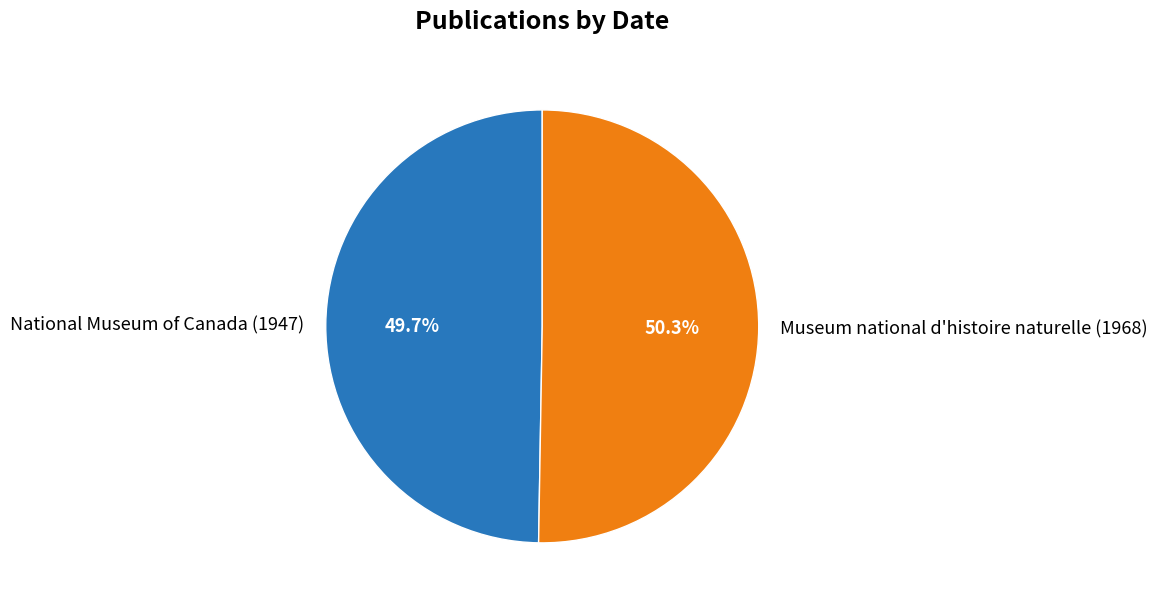

To the nearest percent, what is the combined percentage of Museum national d'histoire naturelle (1968) and National Museum of Canada (1947)?

100%